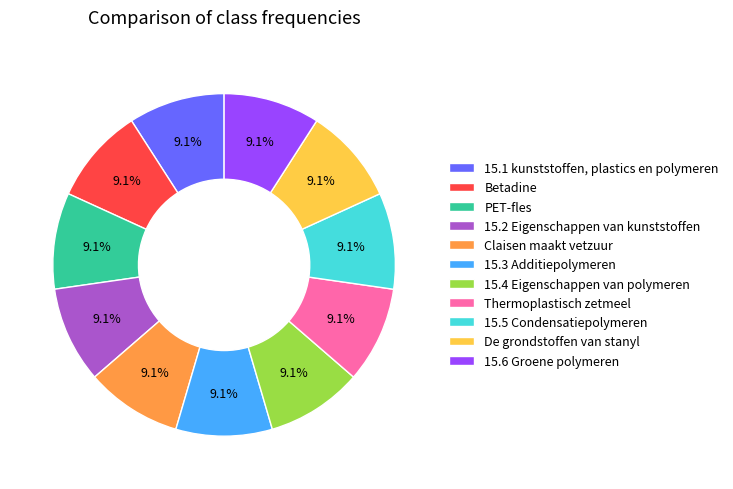

To the nearest percent, what is the combined percentage of 15.3 Additiepolymeren and Betadine?

18%